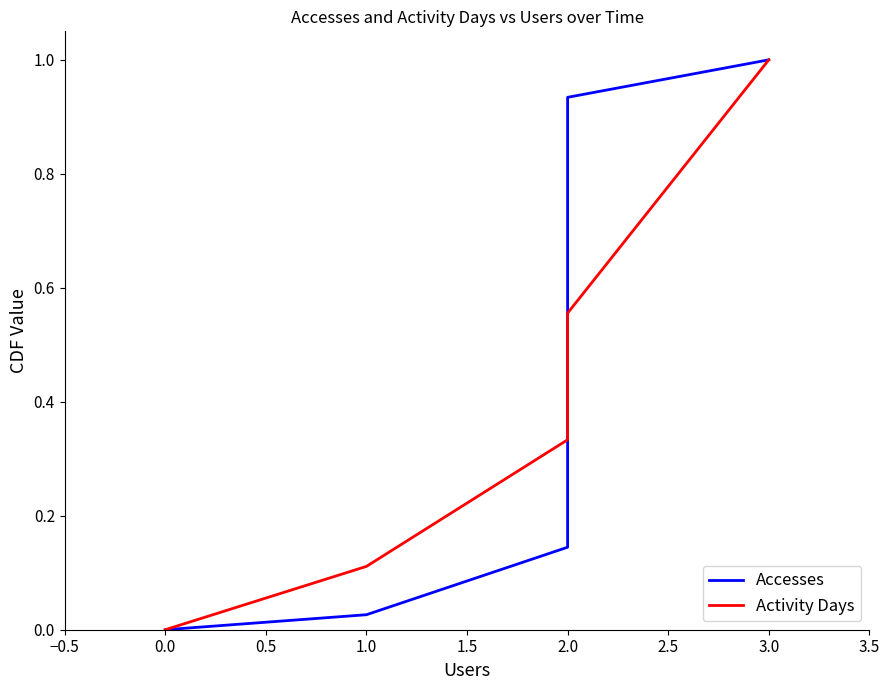

Rank the series at 0.0 from highest to lowest value.

Accesses, Activity Days